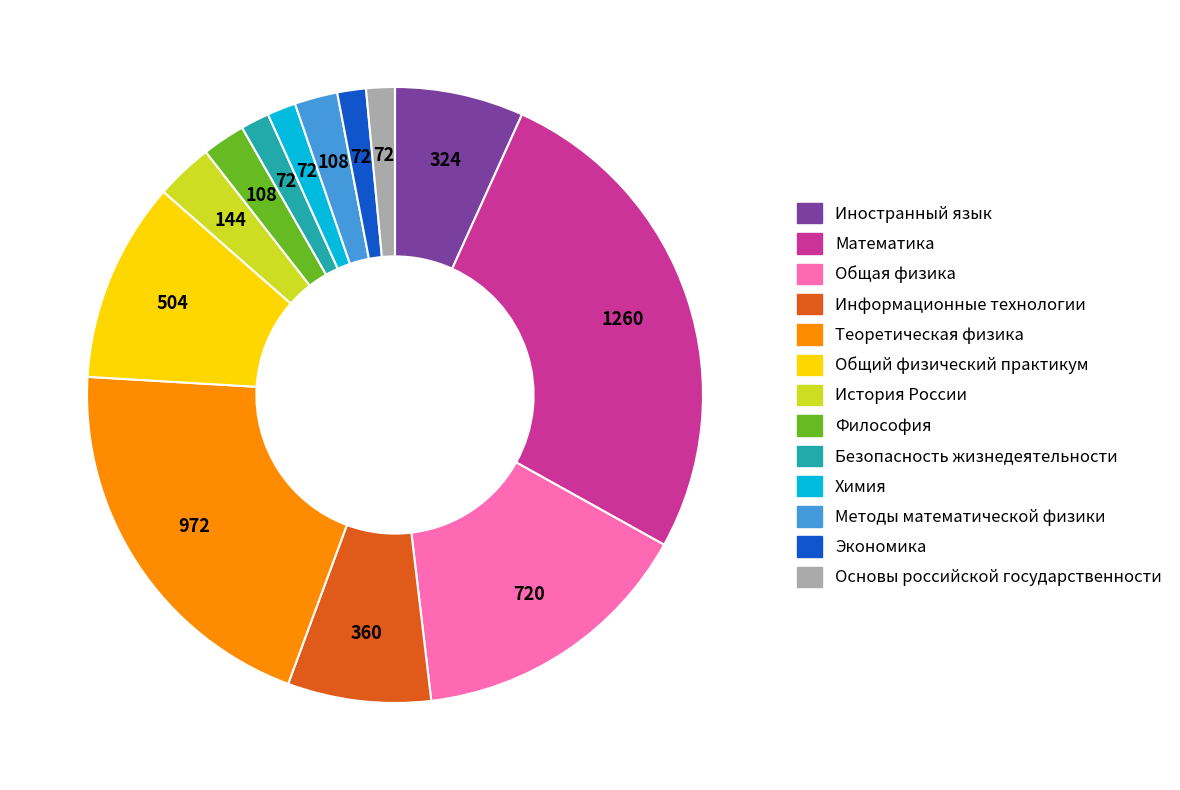

Is the sum of Экономика and Безопасность жизнедеятельности greater than half?

No